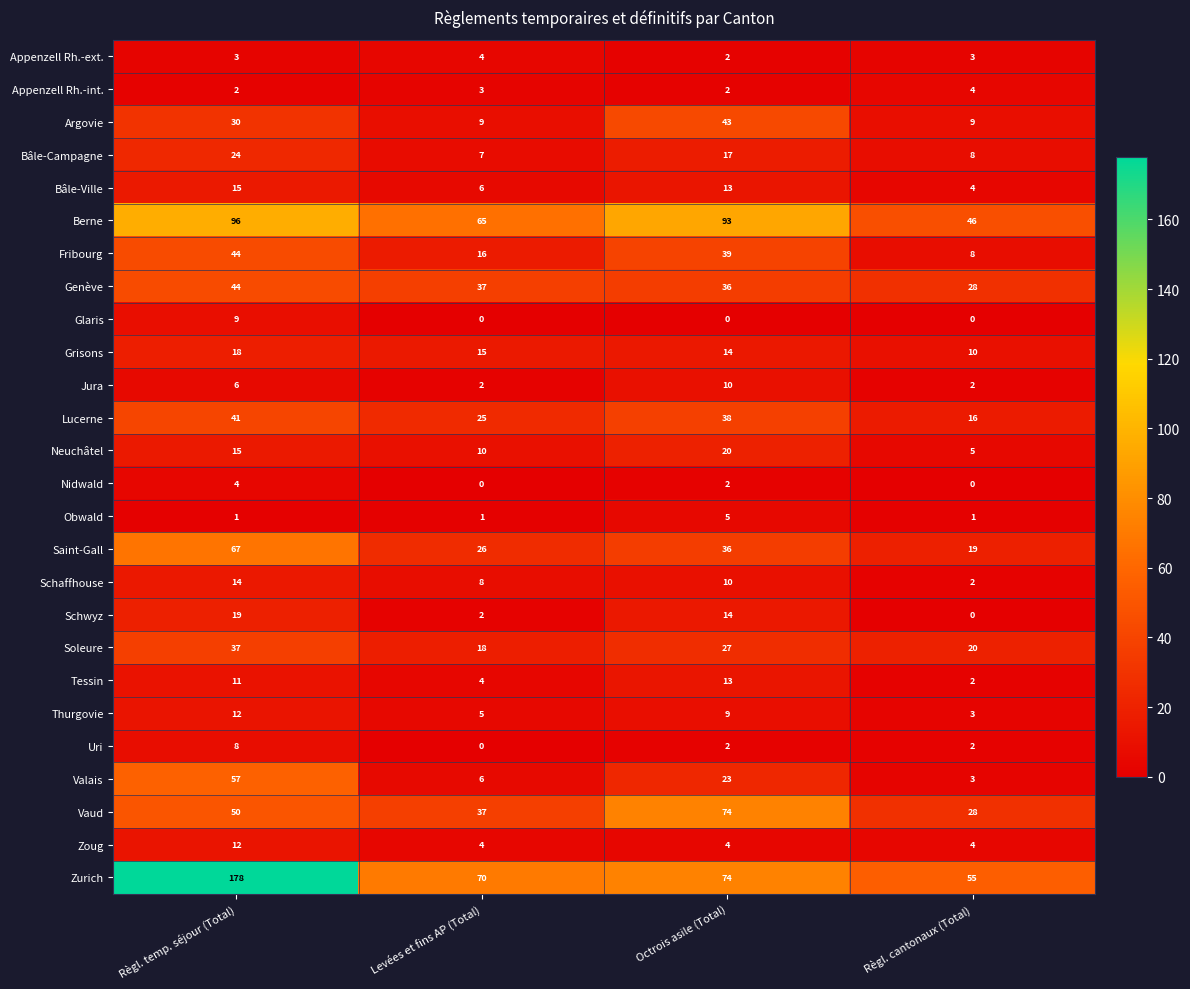

What is the difference between the maximum and minimum values in the Neuchâtel series?

15